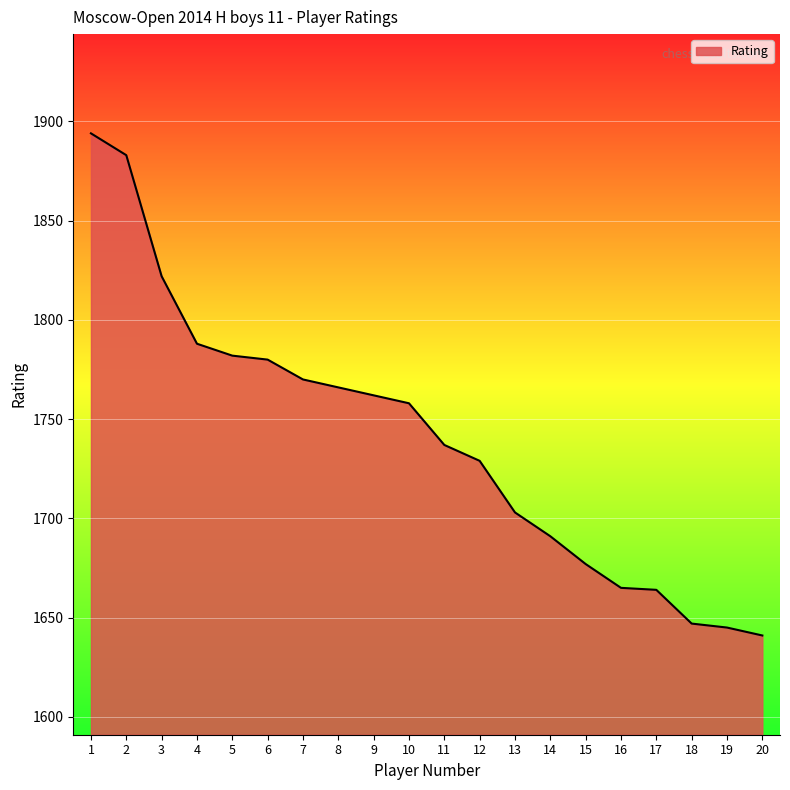

The chart shows a value of 1729 at 12. True or false?

True